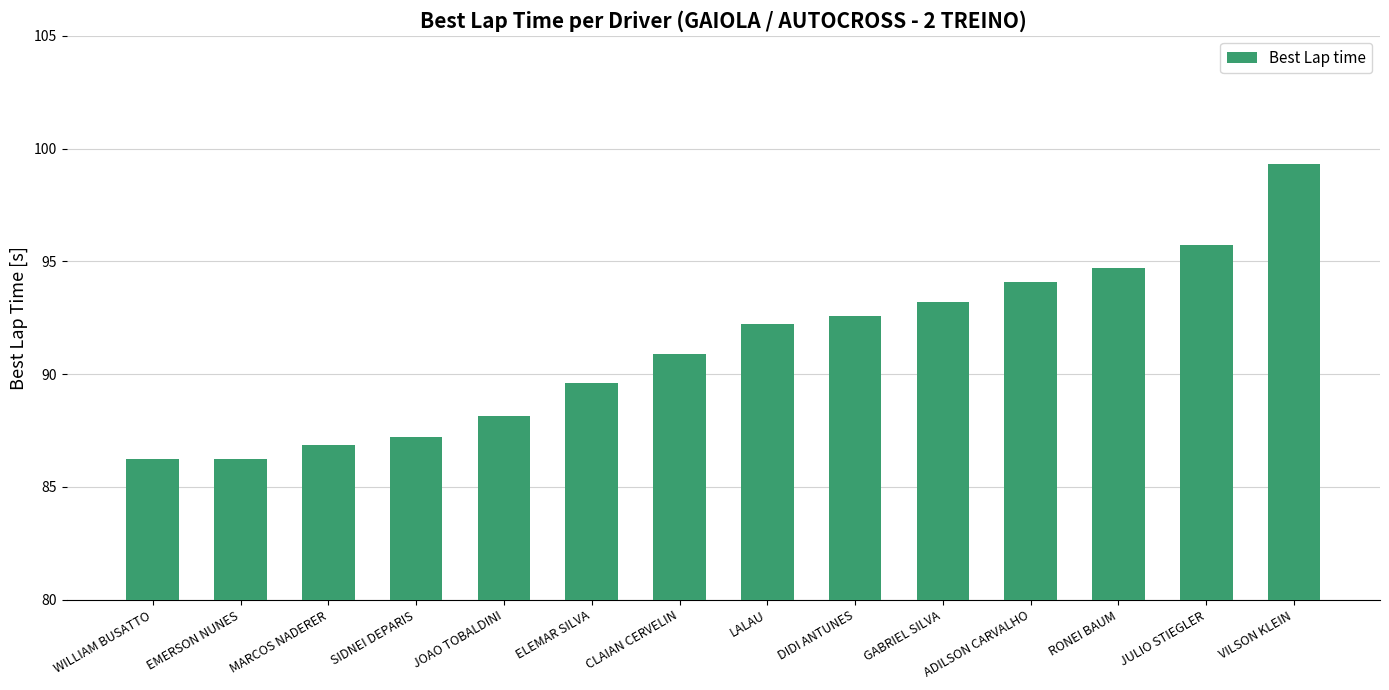

What is the maximum value shown in the chart?

99.3